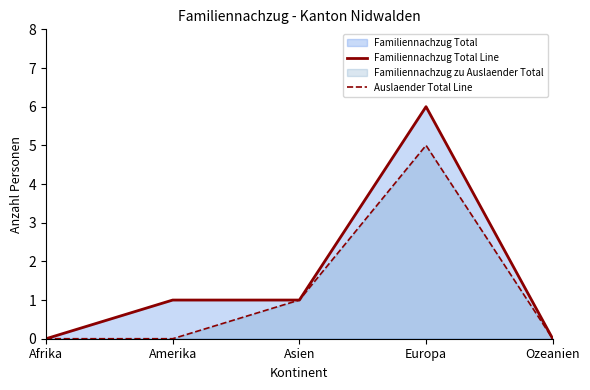

True or false: Auslaender Total Line and Familiennachzug Total Line cross at least once.

False